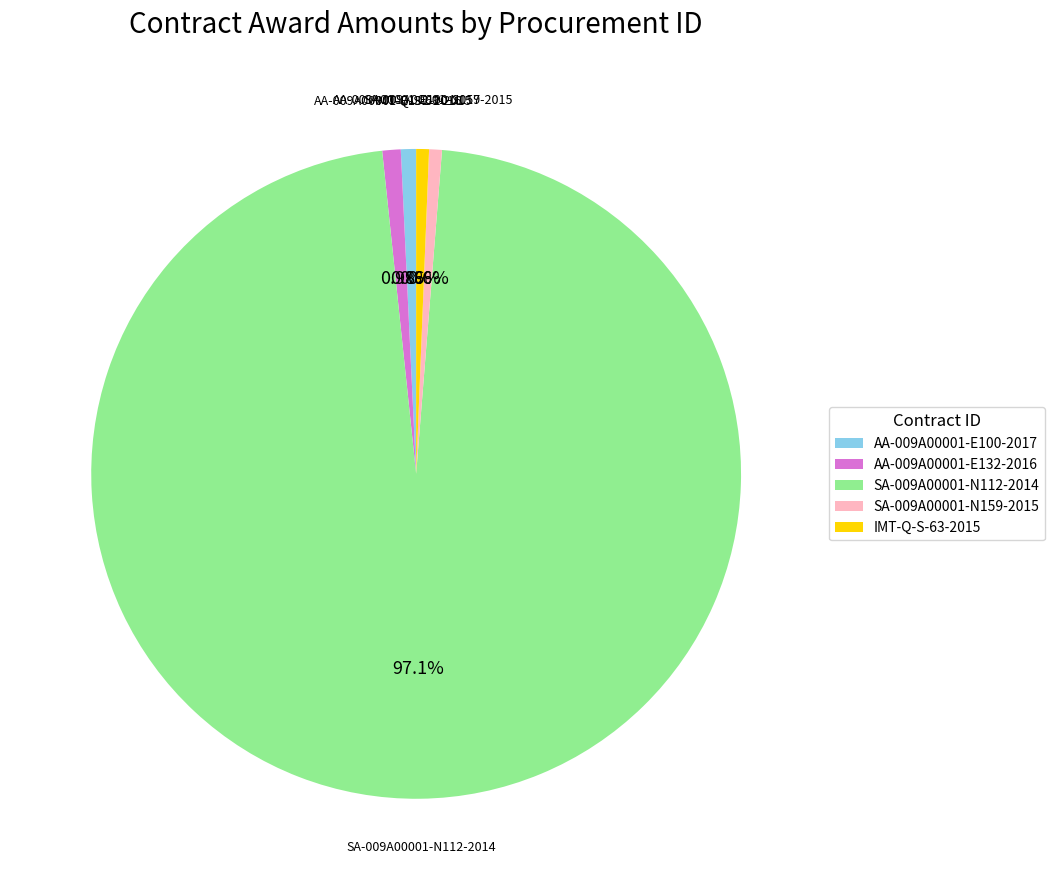

Does any single category account for the majority?

Yes